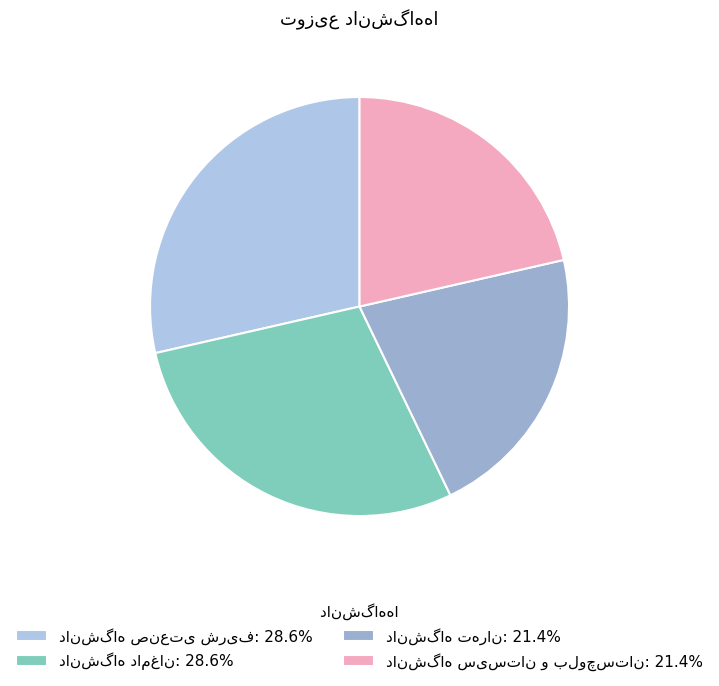

True or false: دانشگاه دامغان accounts for 15% of the total.

False